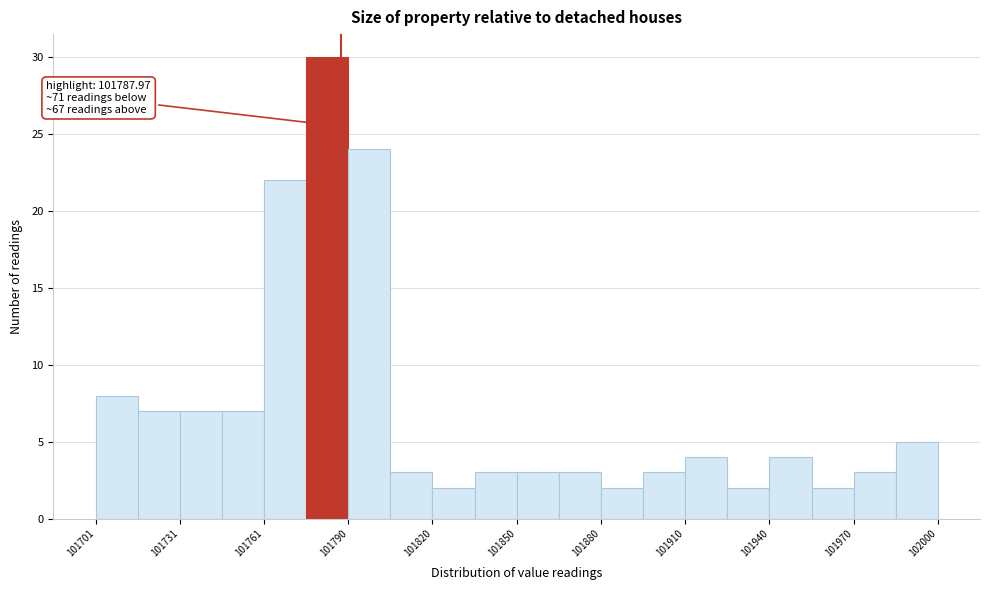

Around what value on the x-axis is the tallest bar? Give the approximate position of its centre, as read against the axis.

101785